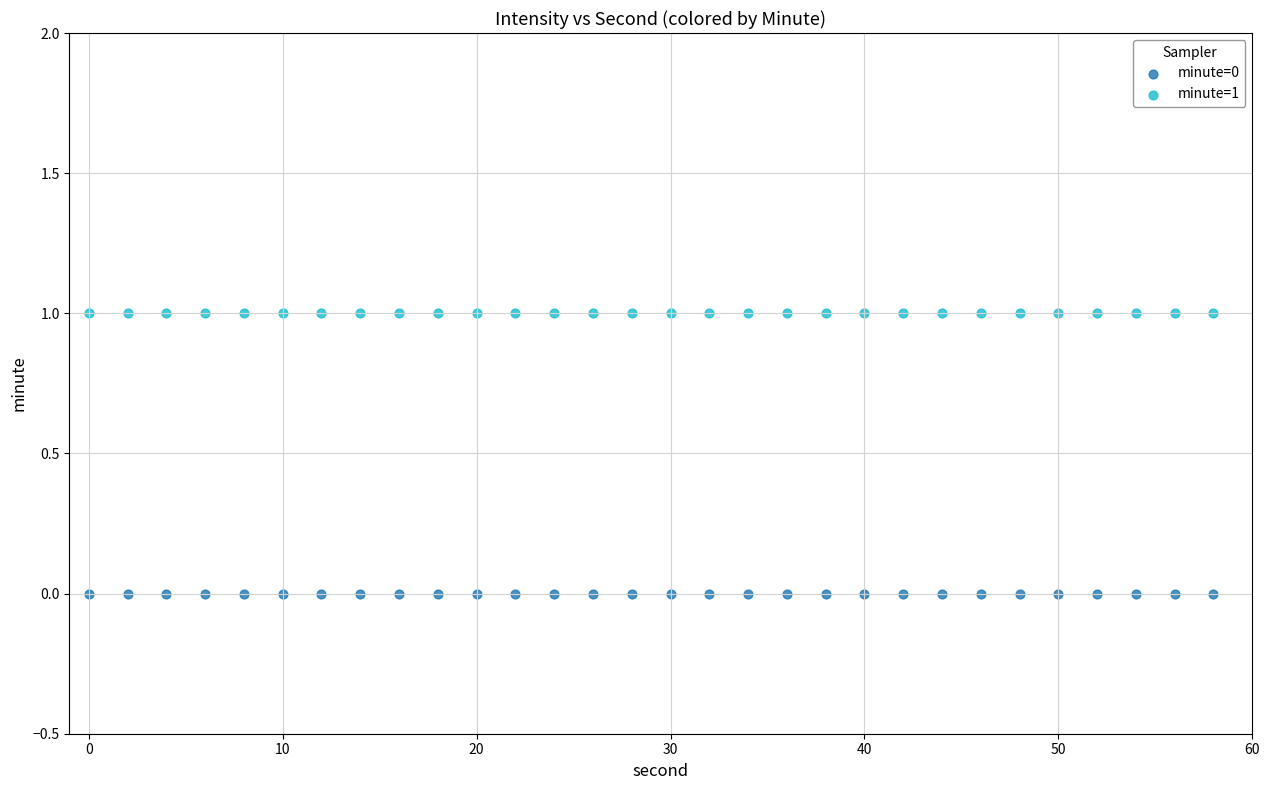

Which series contains the highest Y value?

minute=1